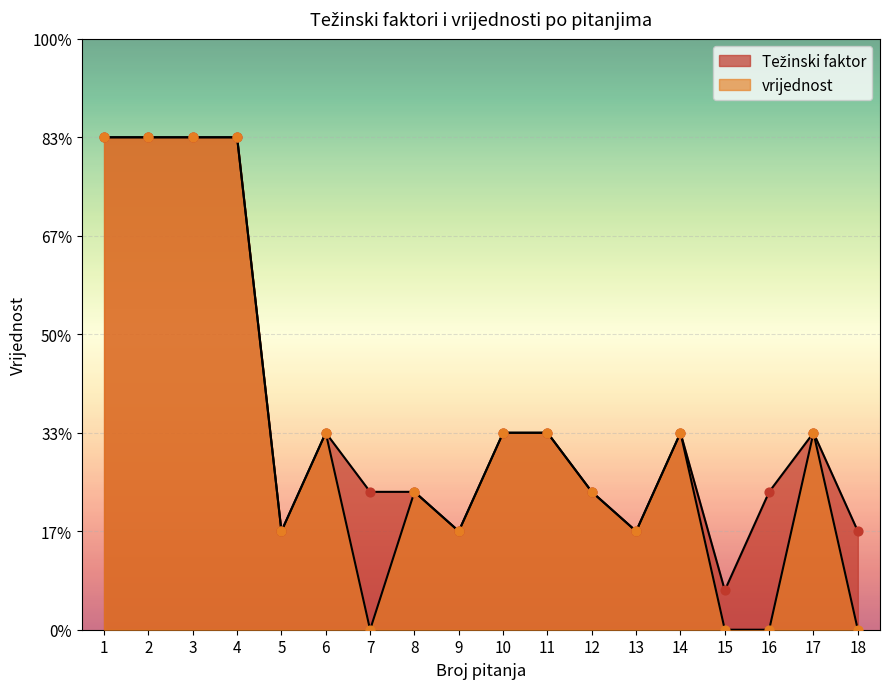

Which series has the largest total across all categories?

Težinski faktor